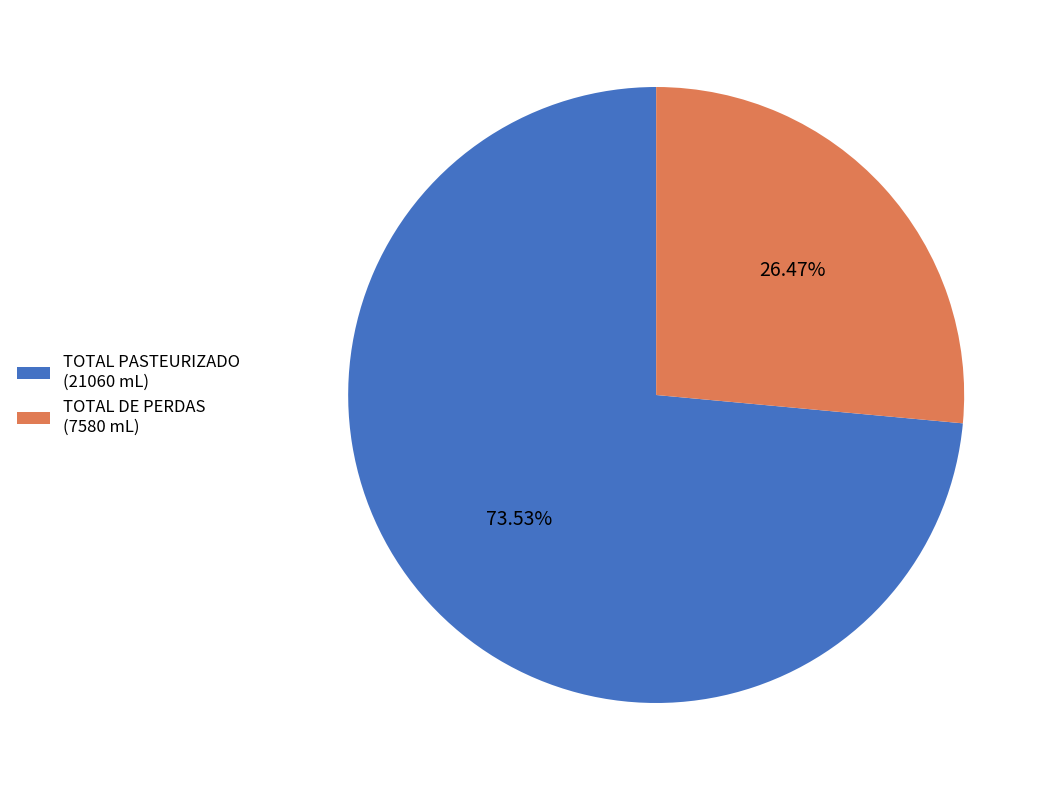

Count the number of slices in the pie.

2